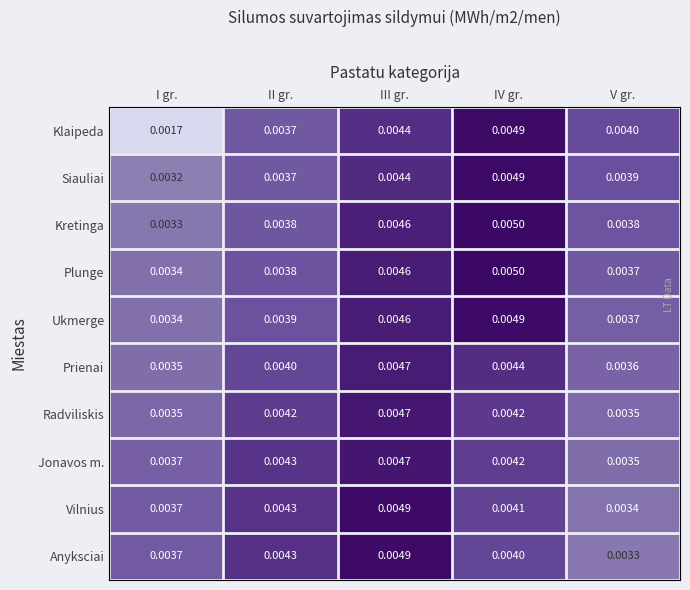

List the labels in order of Anyksciai value, smallest first.

V gr., I gr., IV gr., II gr., III gr.